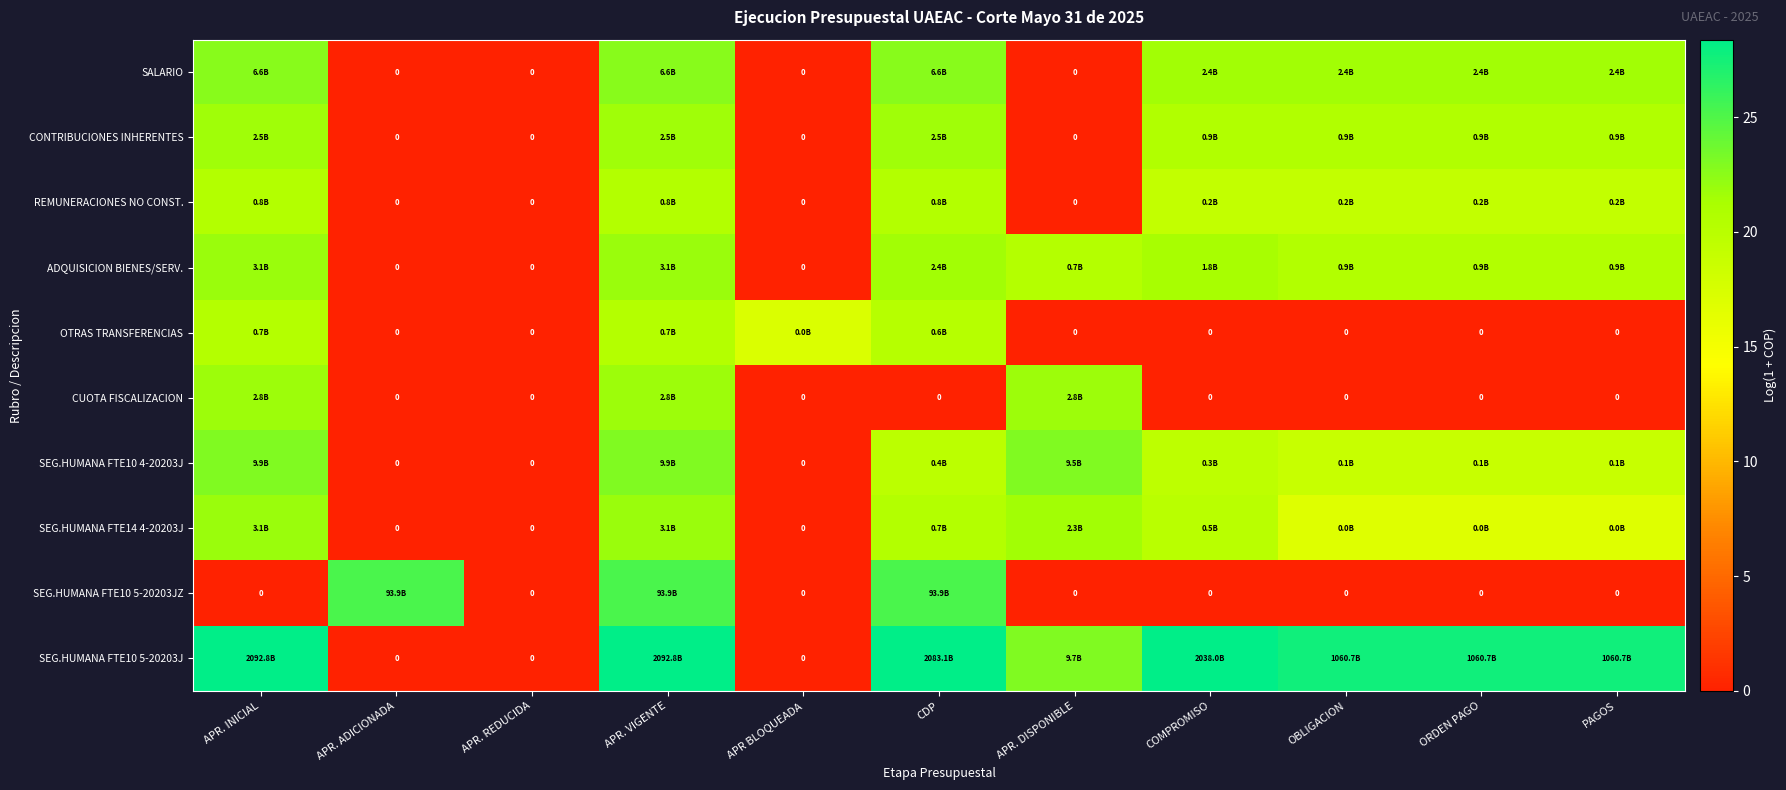

Rank the series at APR. REDUCIDA from lowest to highest value.

SALARIO, CONTRIBUCIONES INHERENTES, REMUNERACIONES NO CONST., ADQUISICION BIENES/SERV., OTRAS TRANSFERENCIAS, CUOTA FISCALIZACION, SEG.HUMANA FTE10 4-20203J, SEG.HUMANA FTE14 4-20203J, SEG.HUMANA FTE10 5-20203JZ, SEG.HUMANA FTE10 5-20203J